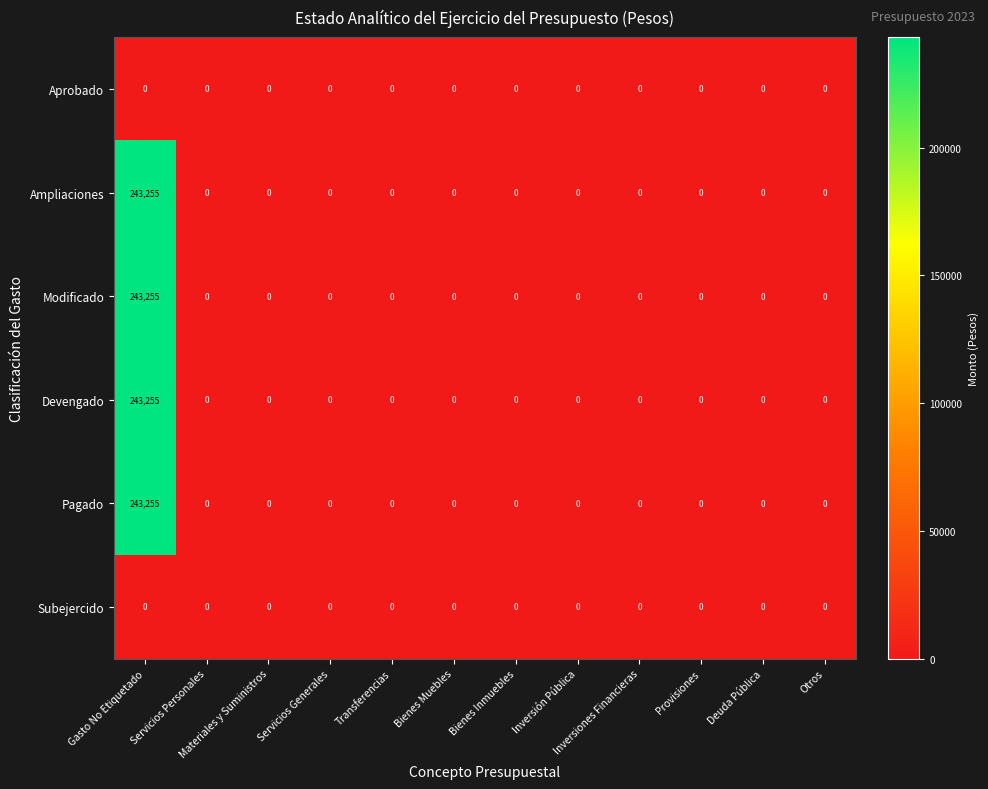

The value of Pagado at Transferencias is 78202. True or false?

False